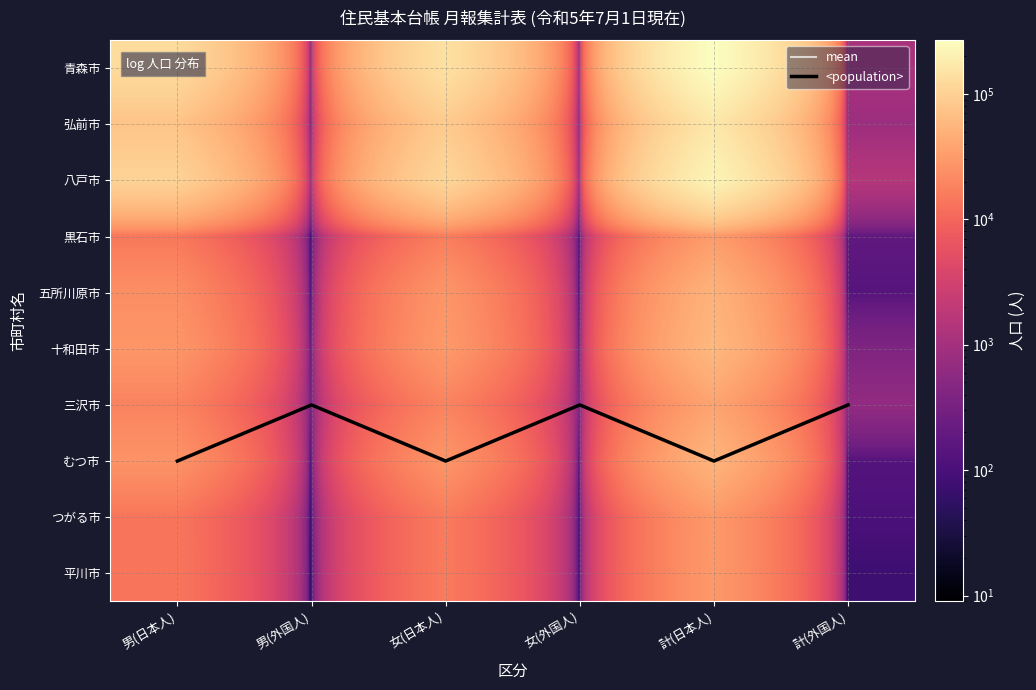

Where is 平川市 nearest to the value 14889?

女(日本人)